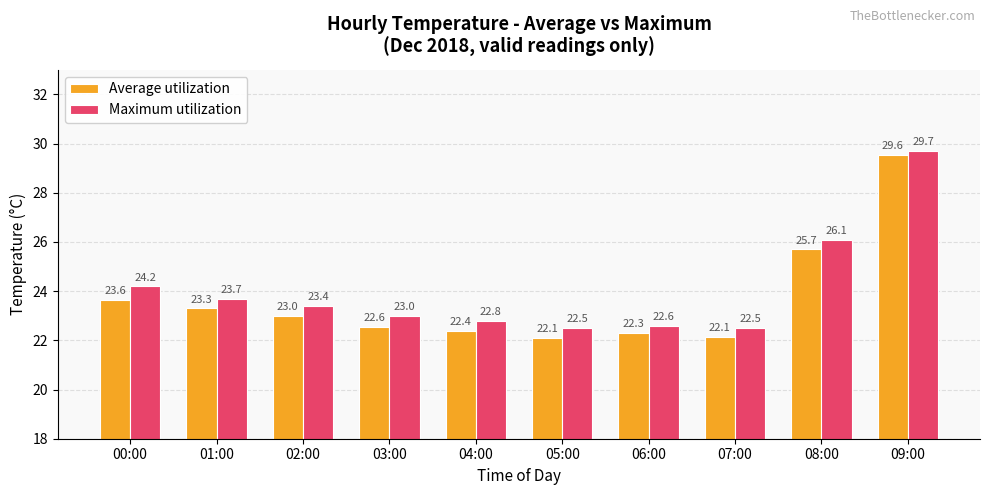

True or false: Average utilization has a value of 31.2 at 07:00.

False